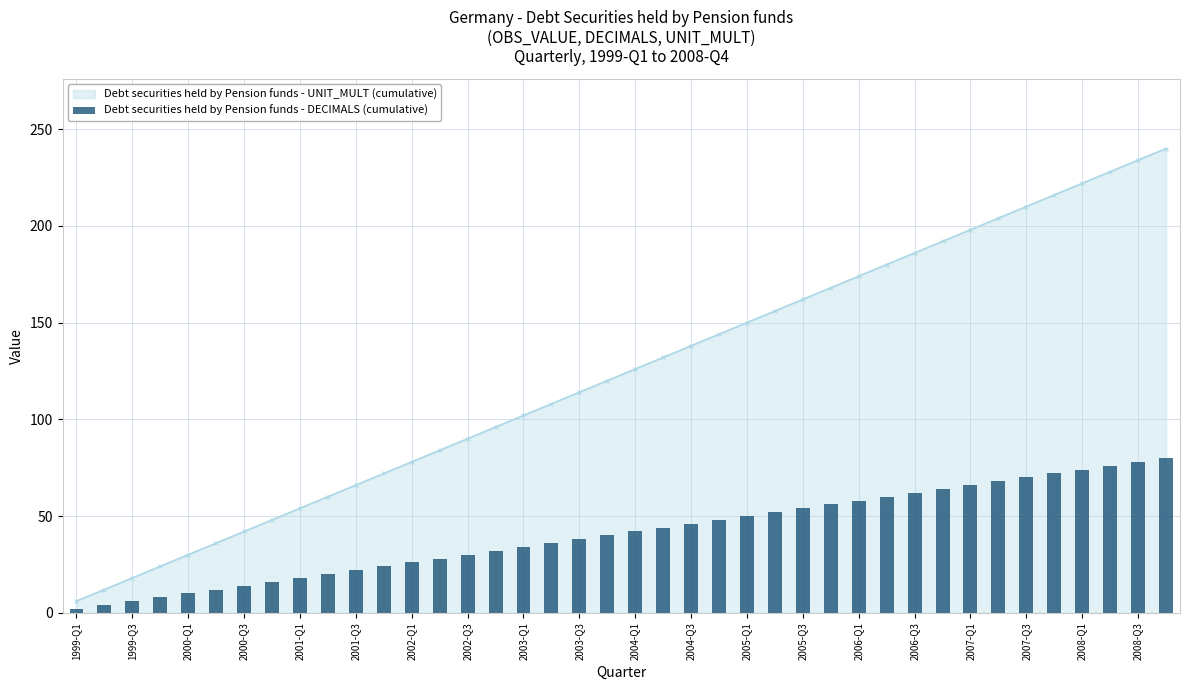

What is the difference between the Debt securities held by Pension funds - UNIT_MULT (cumulative) values at 2004-Q1 and 2005-Q3?

36